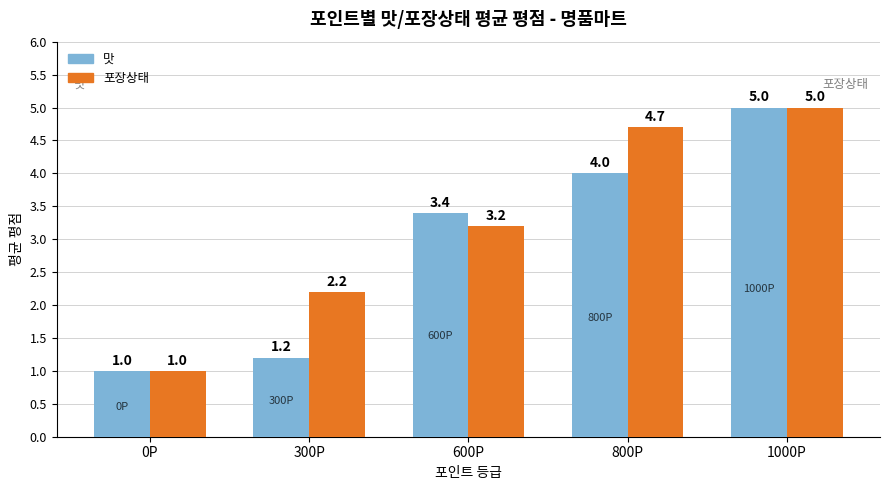

What is the total value across all series at 0P?

2.0